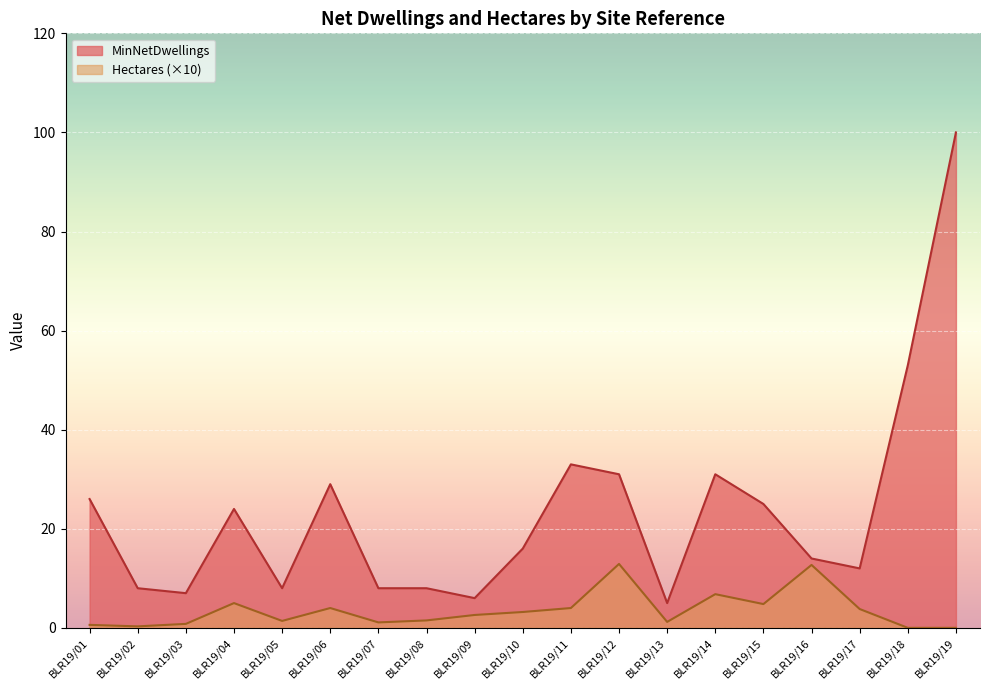

True or false: MinNetDwellings and Hectares cross at least once.

False